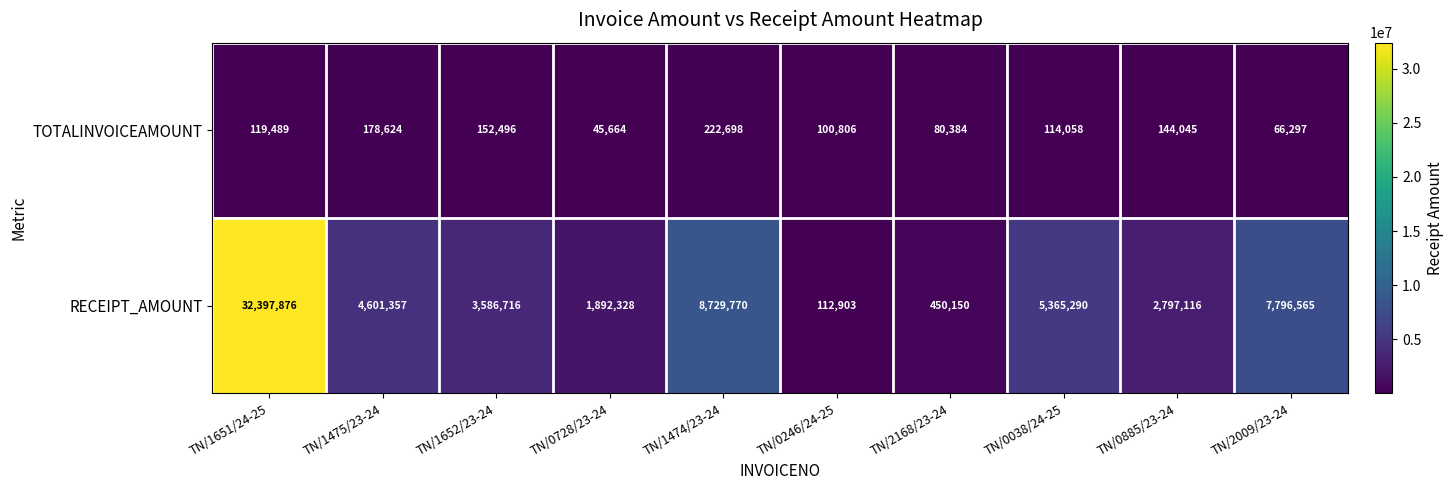

Where does the RECEIPT_AMOUNT series first go above 4601357?

TN/1651/24-25